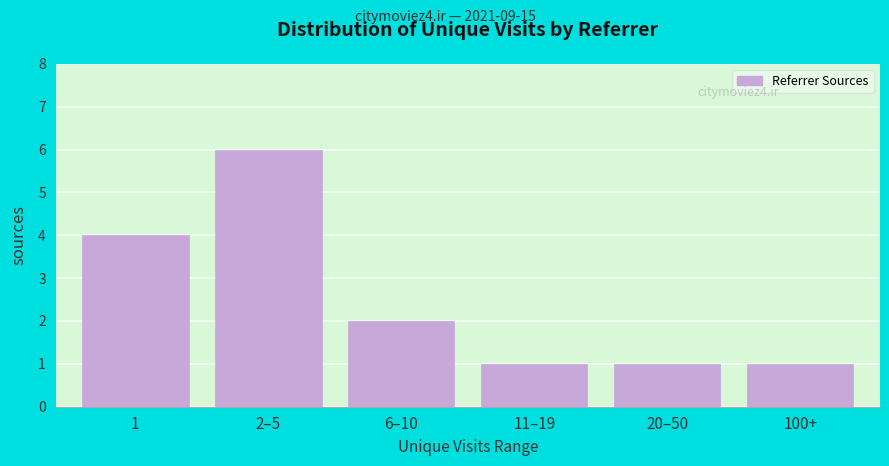

Reading left to right, extract all data points from this chart.

1=4	2–5=6	6–10=2	11–19=1	20–50=1	100+=1